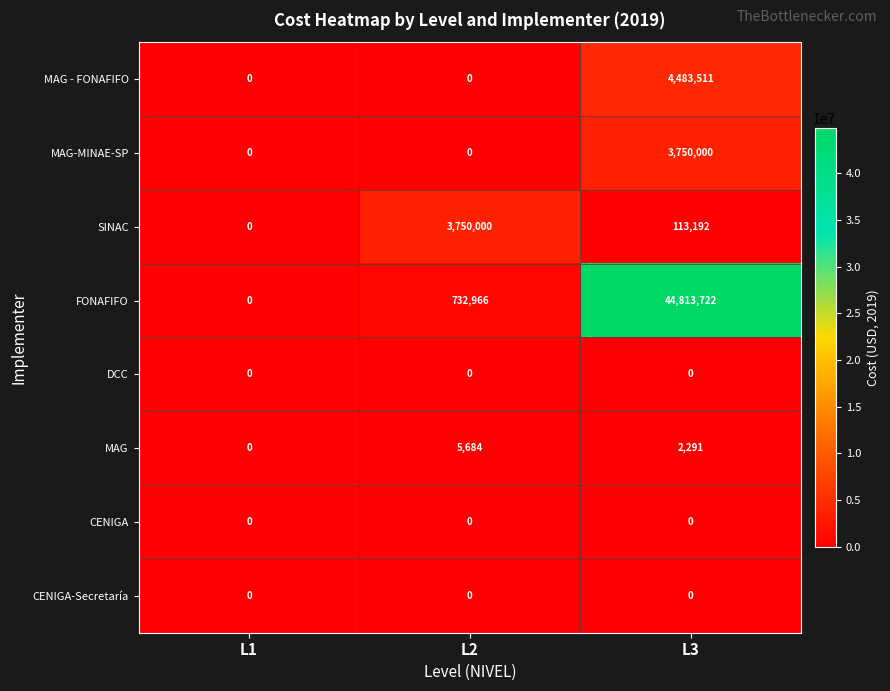

How many values in FONAFIFO are above zero?

2